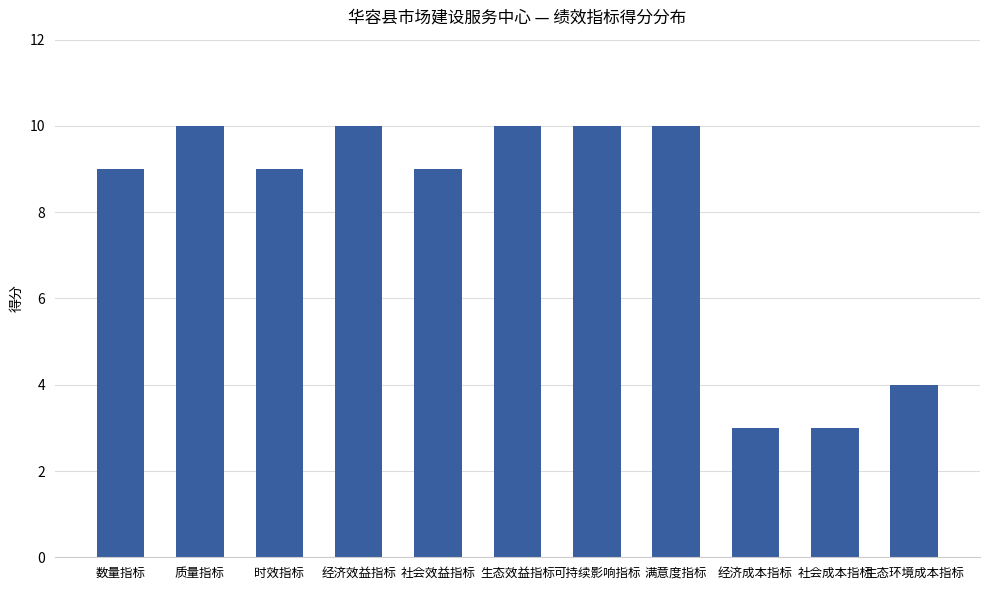

Between 质量指标 and 经济成本指标, which is larger?

质量指标